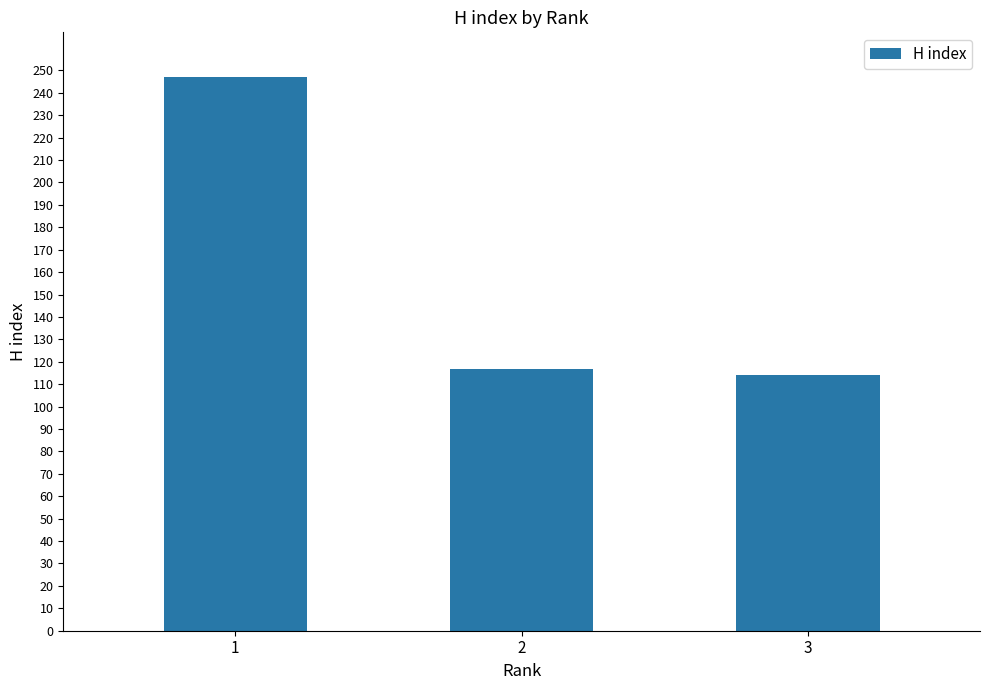

Rank the categories by value from lowest to highest.

3, 2, 1